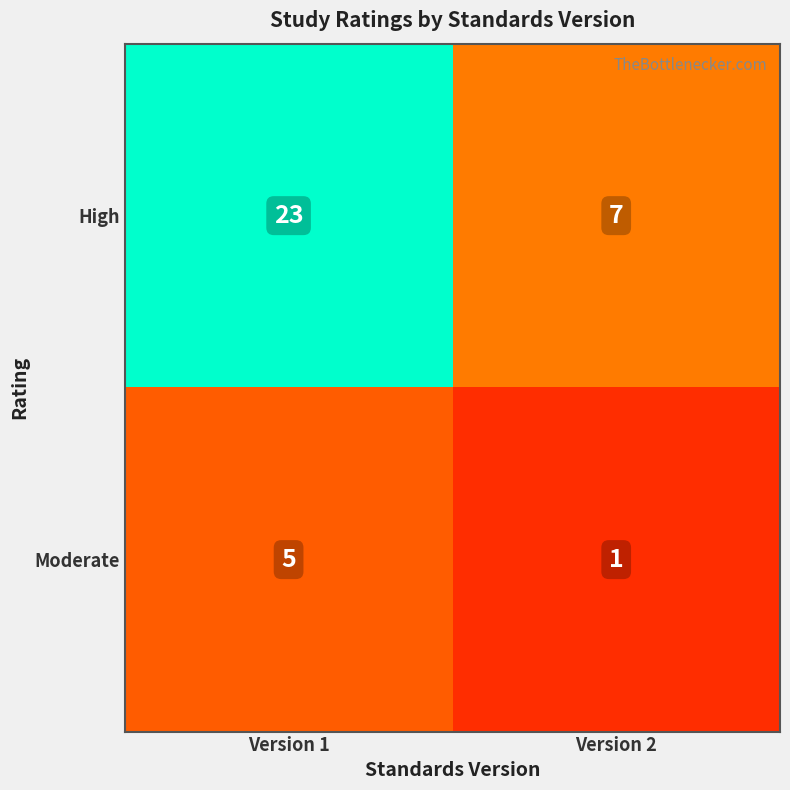

True or false: Moderate has a value of 3 at Version 1.

False